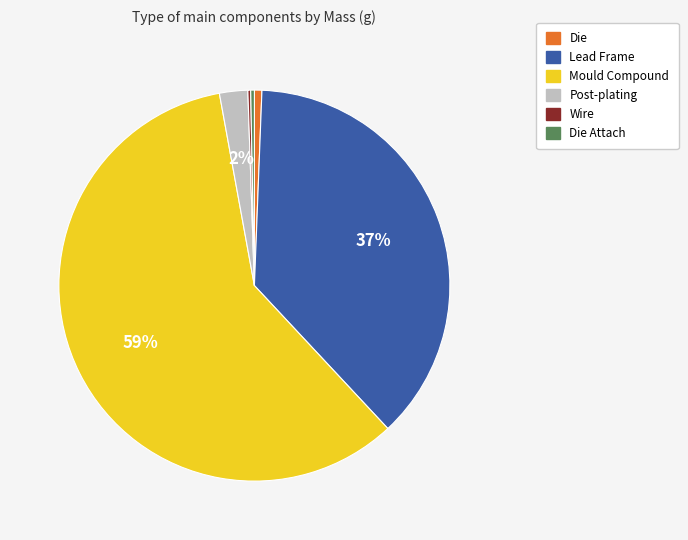

Is there any slice that represents more than half of the pie?

Yes